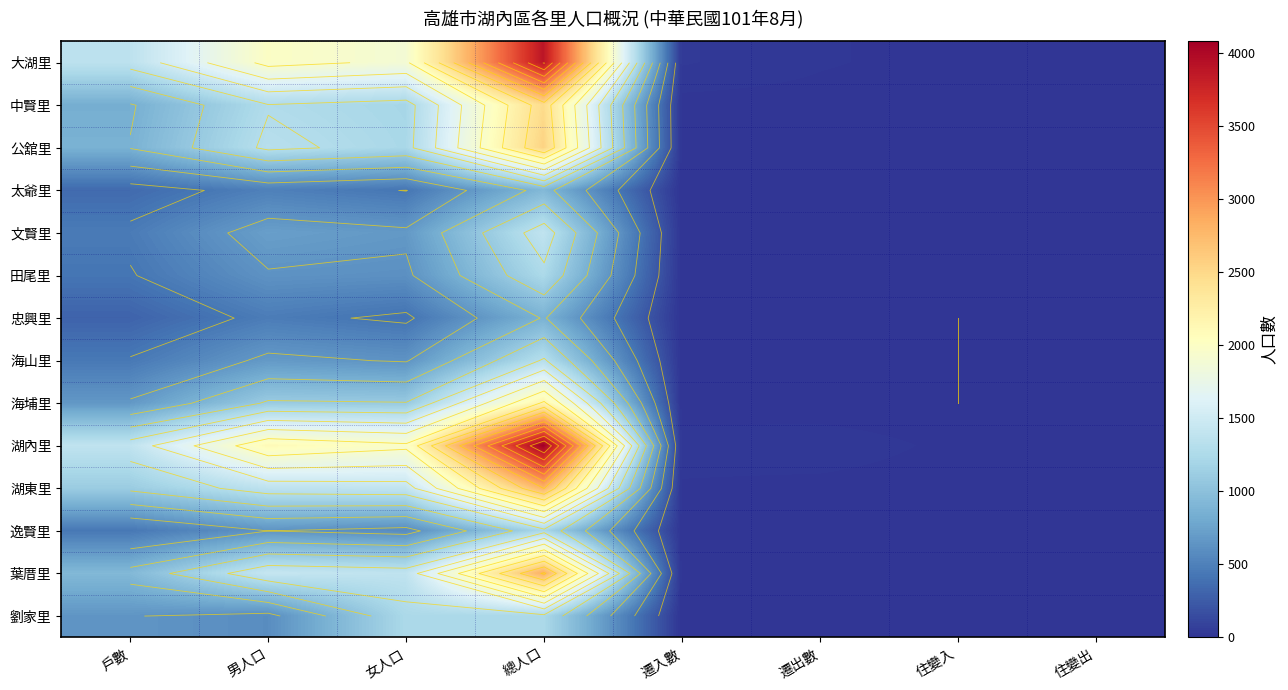

At how many categories does at least one series exceed 1978?

2